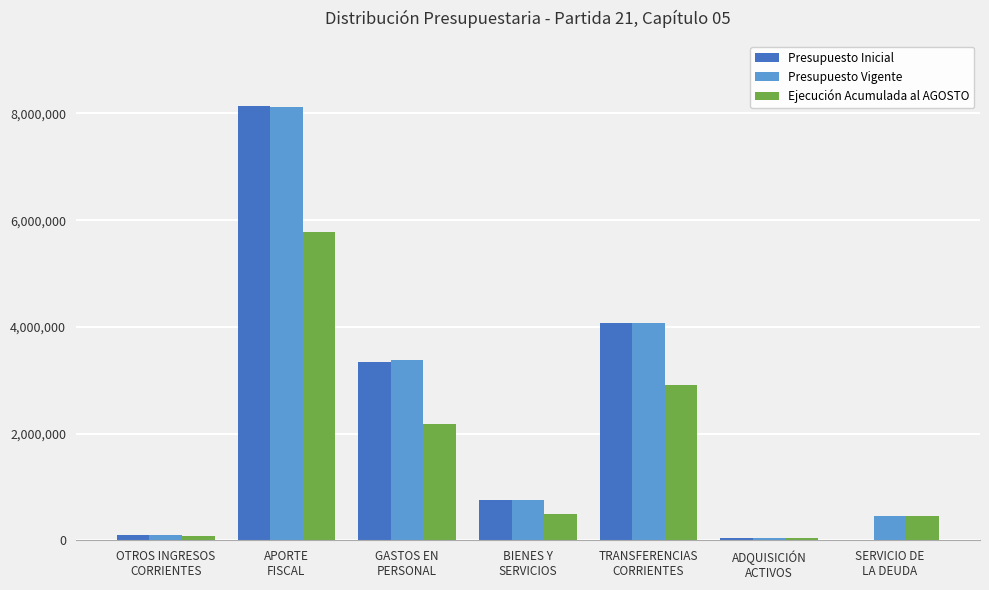

How many categories are shown in the chart?

7